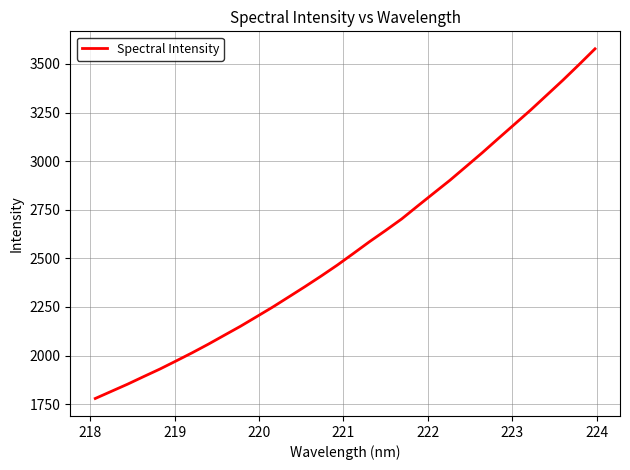

What is the maximum value shown in the chart?

3577.9